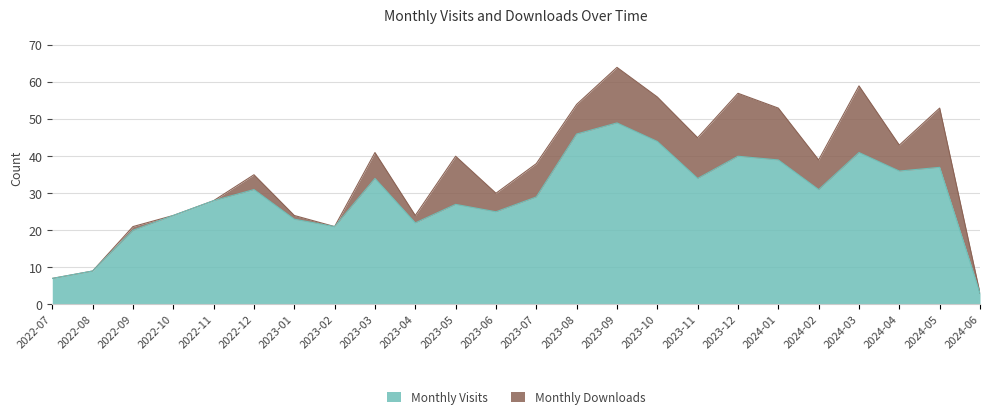

What is the label of the 23rd point from the left?

2024-05